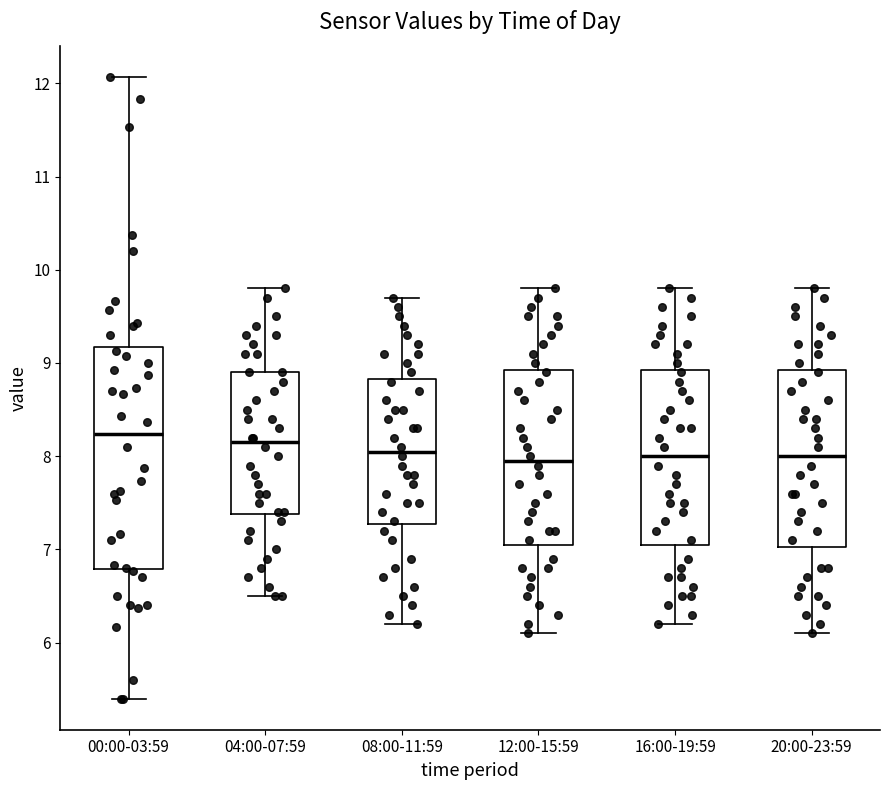

Reading left to right, transcribe this box plot: for each box, give where its median line is, the range the box spans, and where its two whiskers end, as read against the y-axis. The values are not printed on the chart, so give them approximately, as read against the axis.

00:00-03:59: median 8.2, box 6.8 to 9.2, whiskers 5.4 to 12.1
04:00-07:59: median 8.2, box 7.4 to 8.9, whiskers 6.5 to 9.8
08:00-11:59: median 8.1, box 7.3 to 8.8, whiskers 6.2 to 9.7
12:00-15:59: median 8.0, box 7.1 to 8.9, whiskers 6.1 to 9.8
16:00-19:59: median 8.0, box 7.1 to 8.9, whiskers 6.2 to 9.8
20:00-23:59: median 8.0, box 7.0 to 8.9, whiskers 6.1 to 9.8